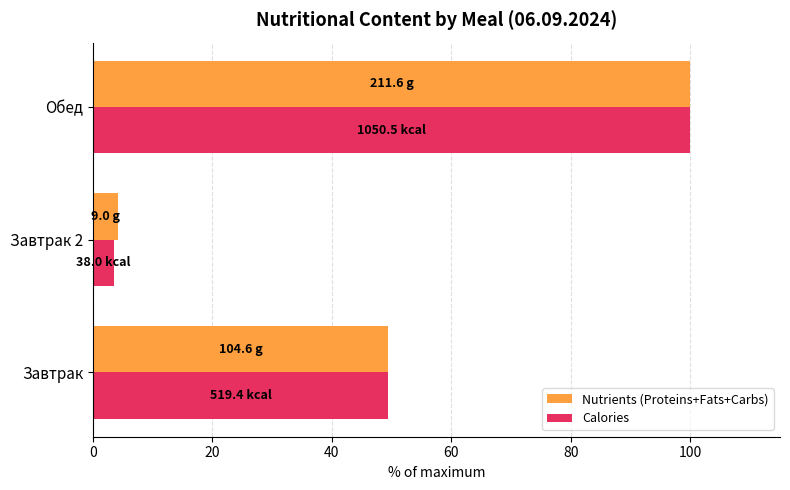

The value of Calories at Завтрак is 49.4. True or false?

True